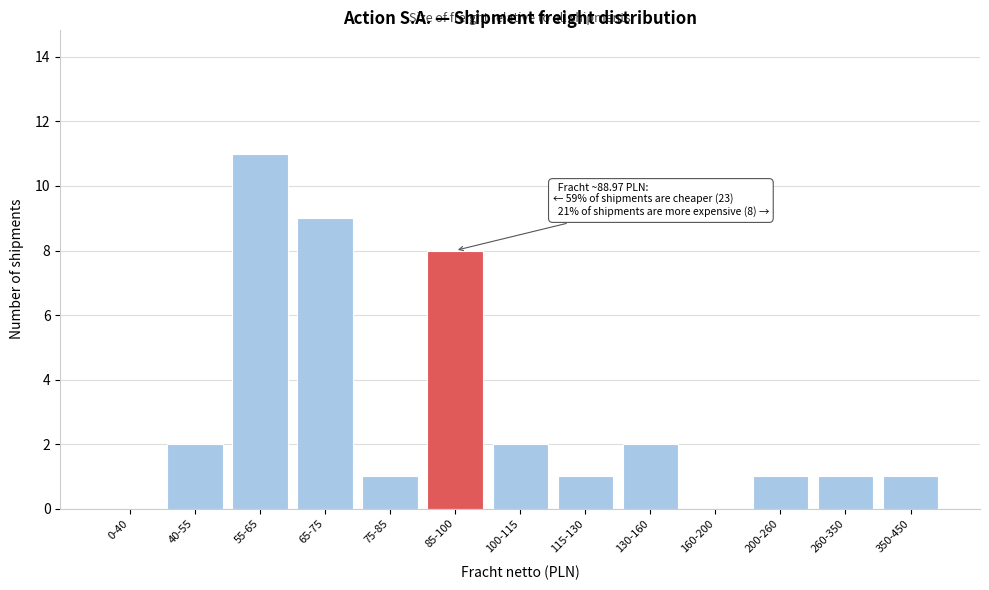

Reading left to right, list all the values displayed in this chart.

0-40=0	40-55=2	55-65=11	65-75=9	75-85=1	85-100=8	100-115=2	115-130=1	130-160=2	160-200=0	200-260=1	260-350=1	350-450=1